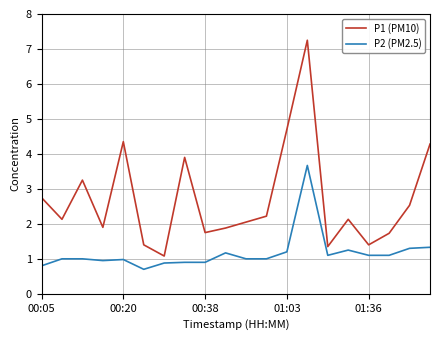

What is the highest value of the P2 (PM2.5) series?

3.7